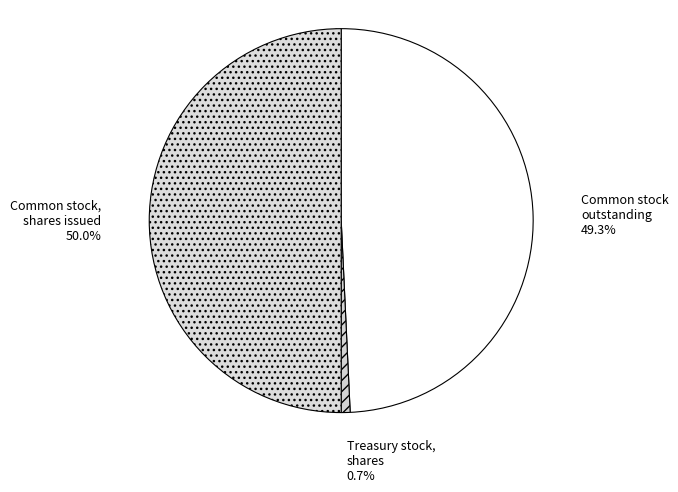

To the nearest percent, what is the difference between the largest and smallest slice percentages?

49%